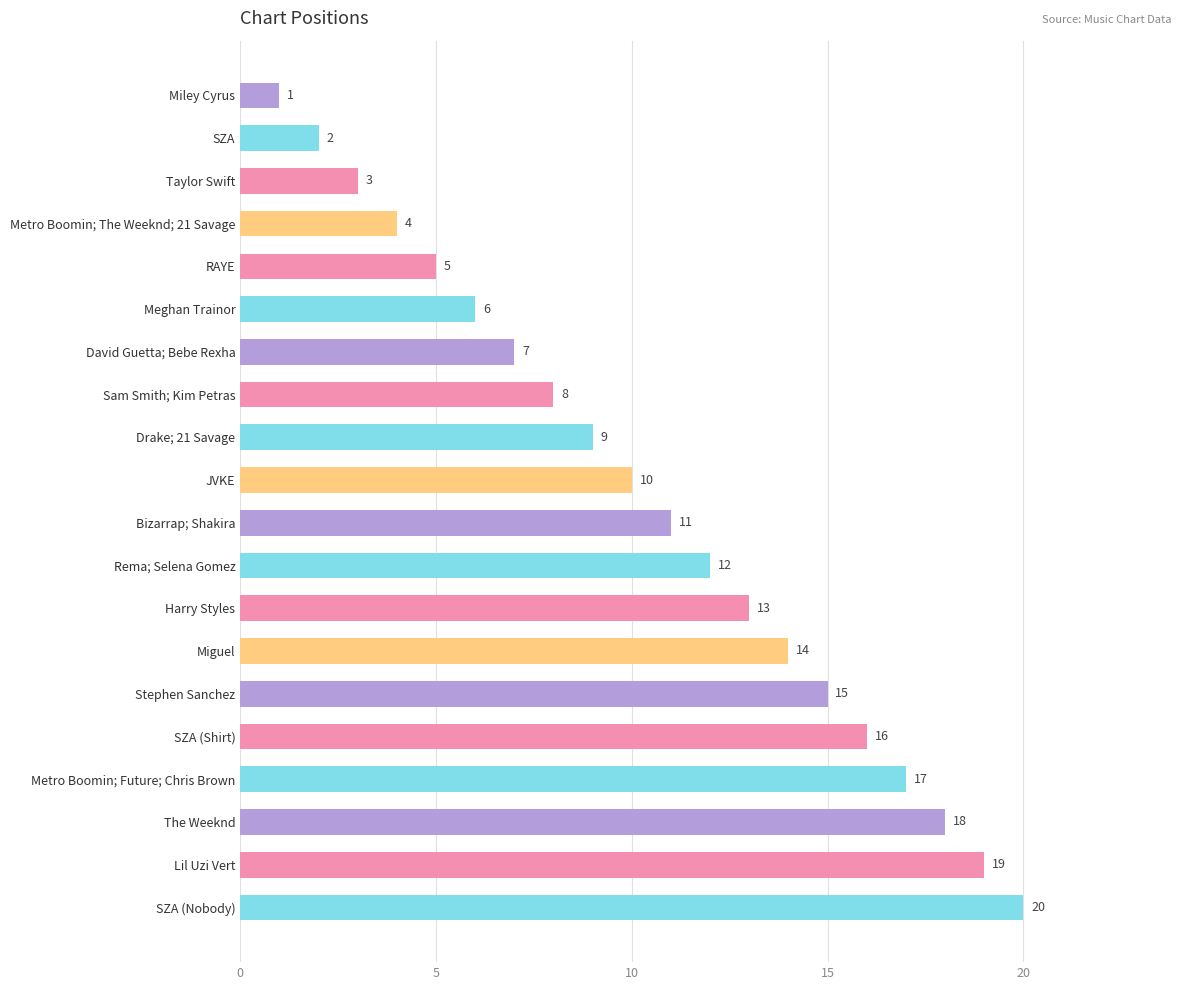

What is the sum of all values?

210